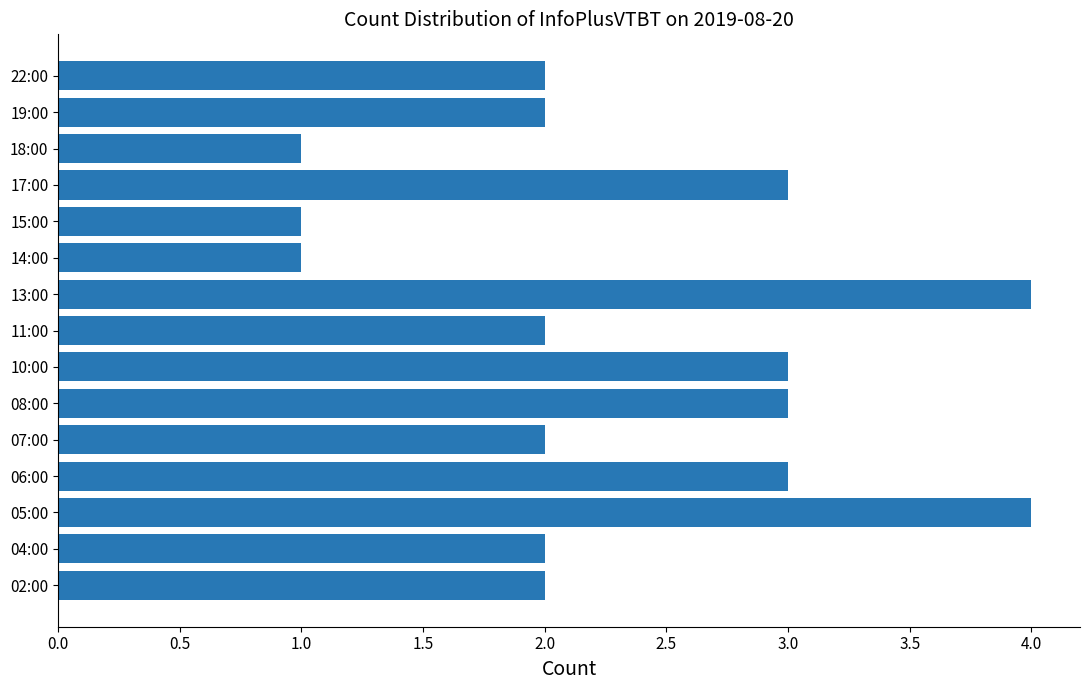

What is the smallest value displayed?

1